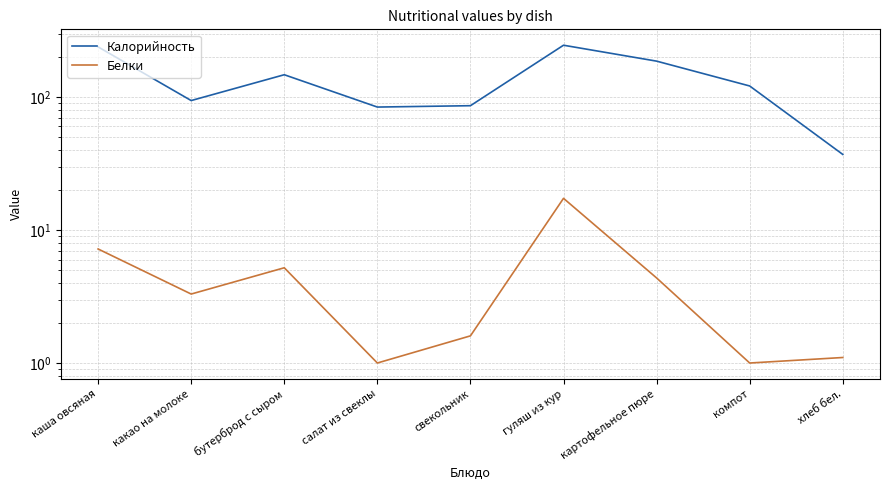

What is the difference between the maximum and minimum values in the Калорийность series?

208.0